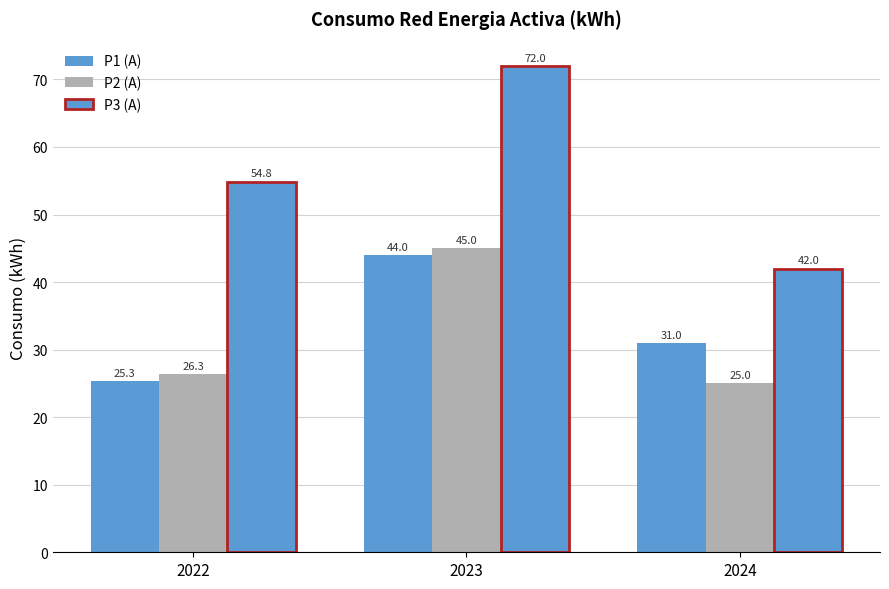

How many data points does each series have?

3